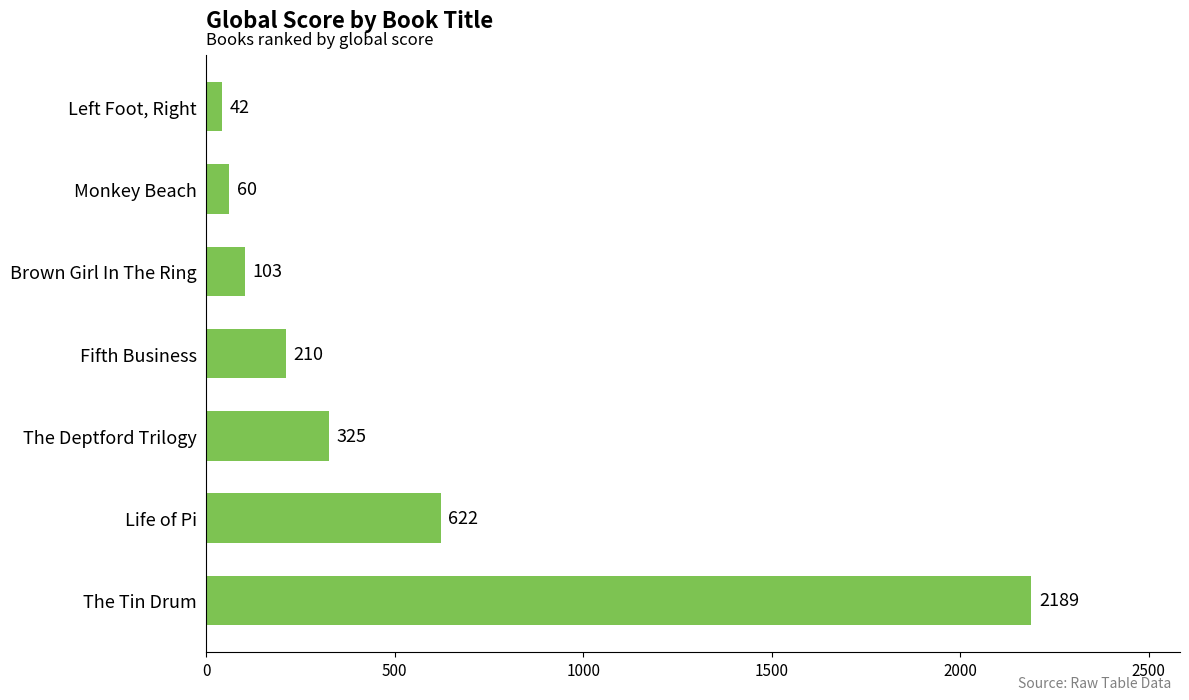

How many data points are less than 210?

3